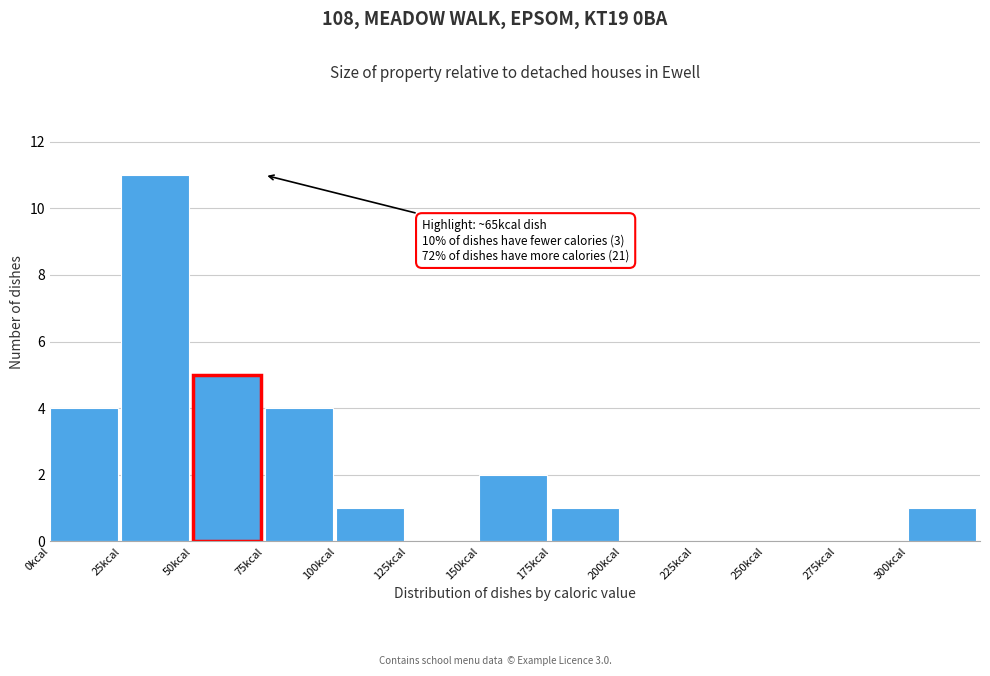

Over which range of the x-axis is the bar tallest?

25 to 50